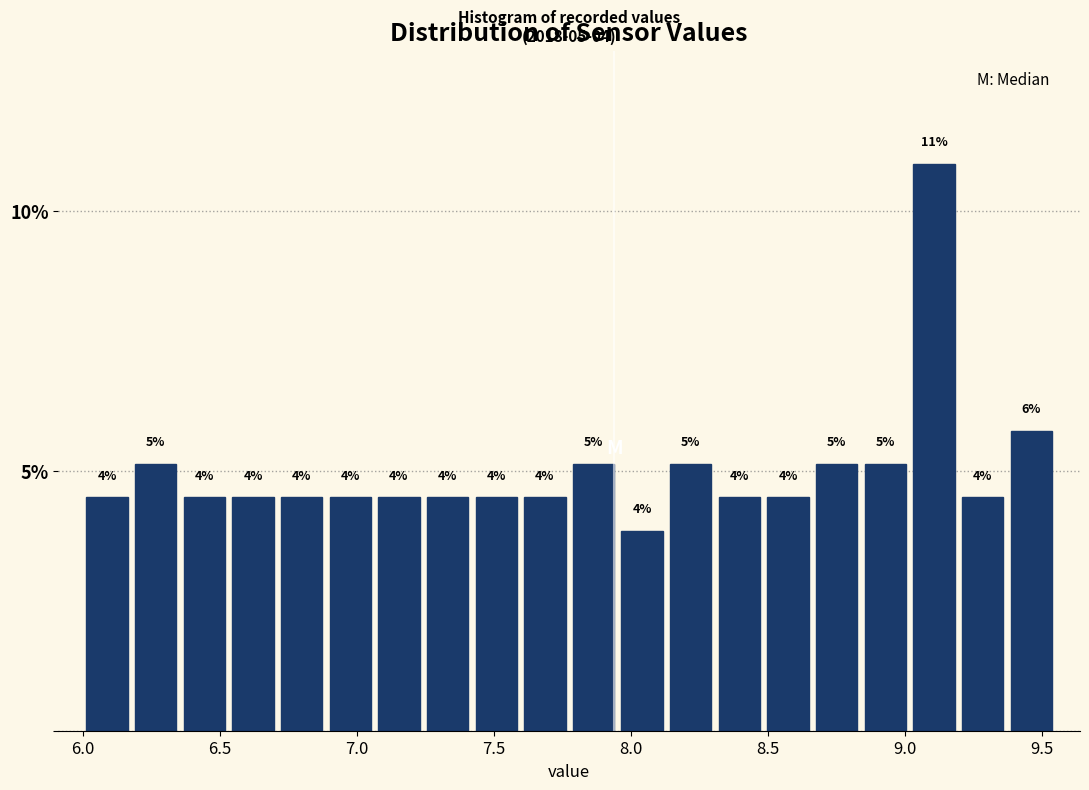

Around what value on the x-axis is the tallest bar? Give the approximate position of its centre, as read against the axis.

9.10